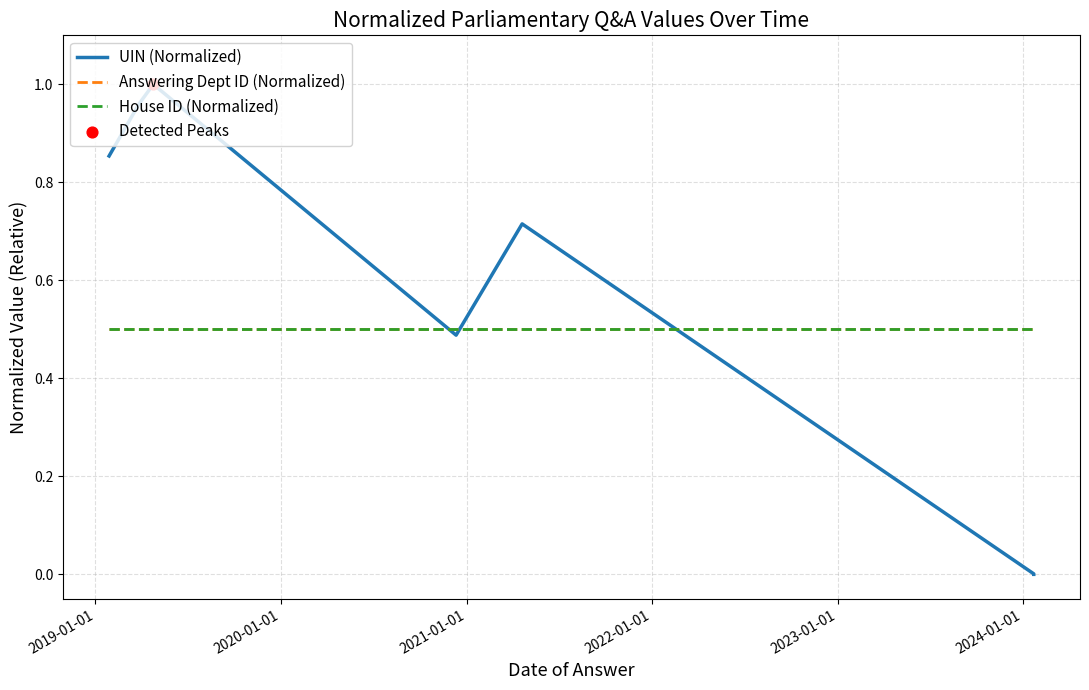

Which series has the largest total across all categories?

UIN (Normalized)